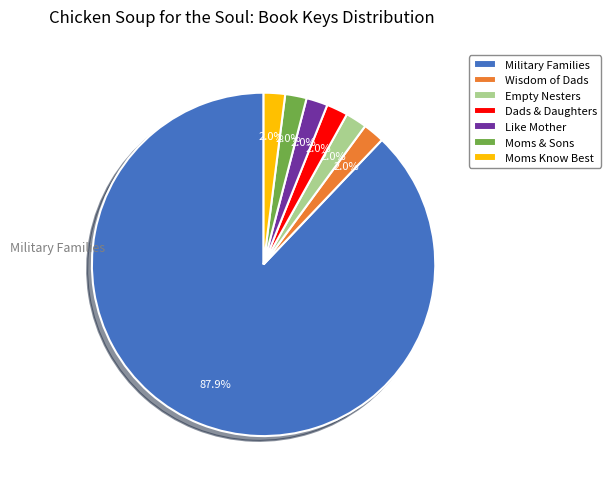

Do Wisdom of Dads and Moms & Sons together represent more than half of the pie?

No